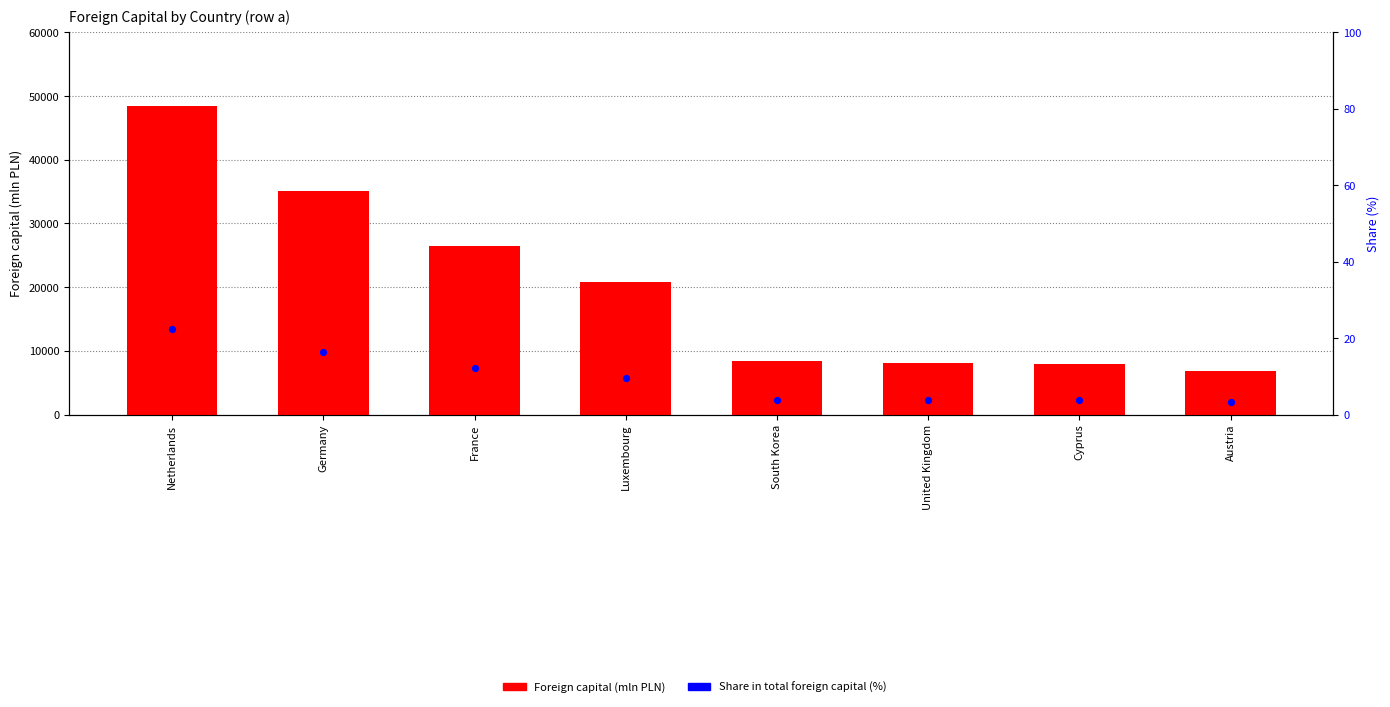

At which category is the sum across all series the highest?

Netherlands